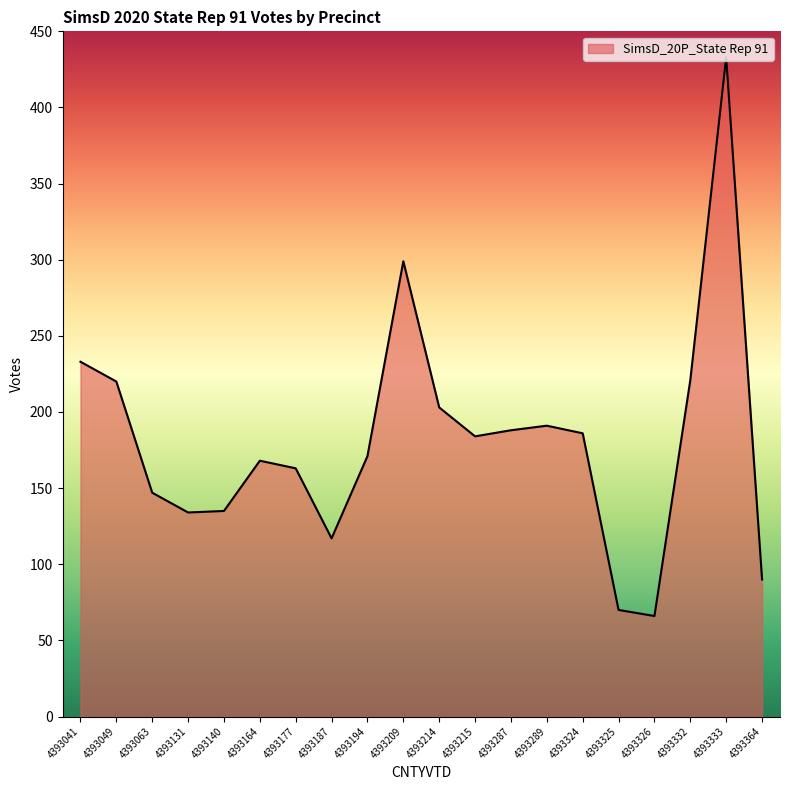

Which label corresponds to the smallest value in the chart?

4393326